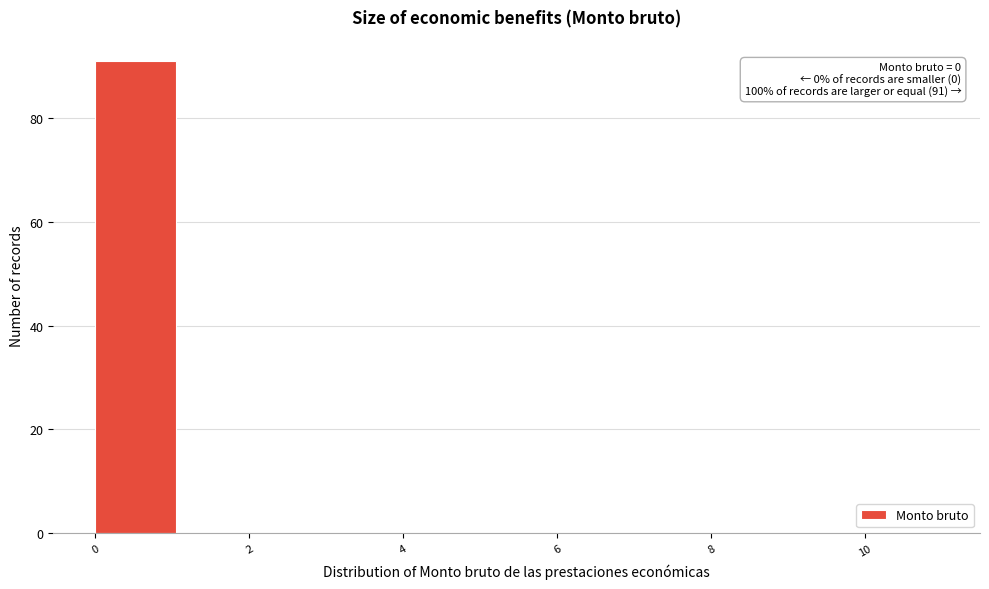

Over which range of the x-axis is the bar tallest?

0.0 to 1.1